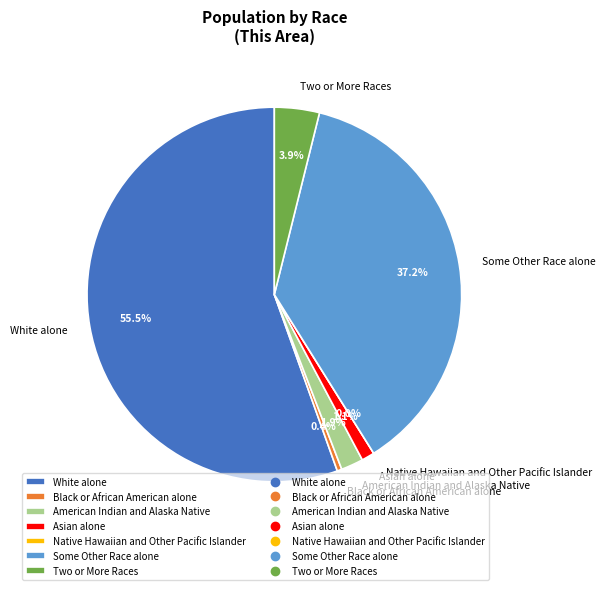

To the nearest percent, what is the average slice percentage?

14%